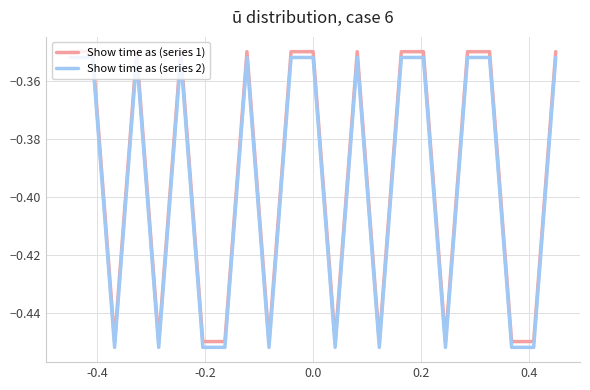

True or false: Show time as (series 2) and Show time as (series 1) intersect in this chart.

False